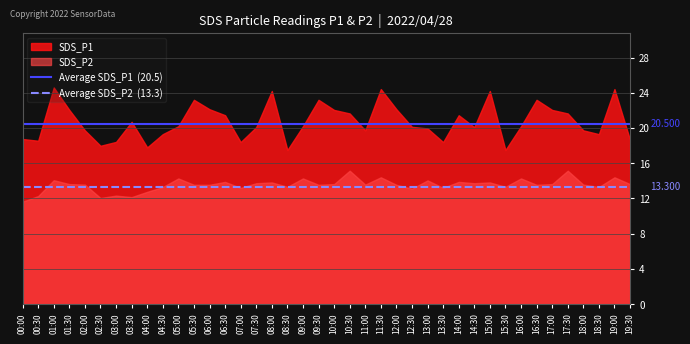

The value of Average SDS_P2  (13.3) at 00:00 is 13.3. True or false?

True